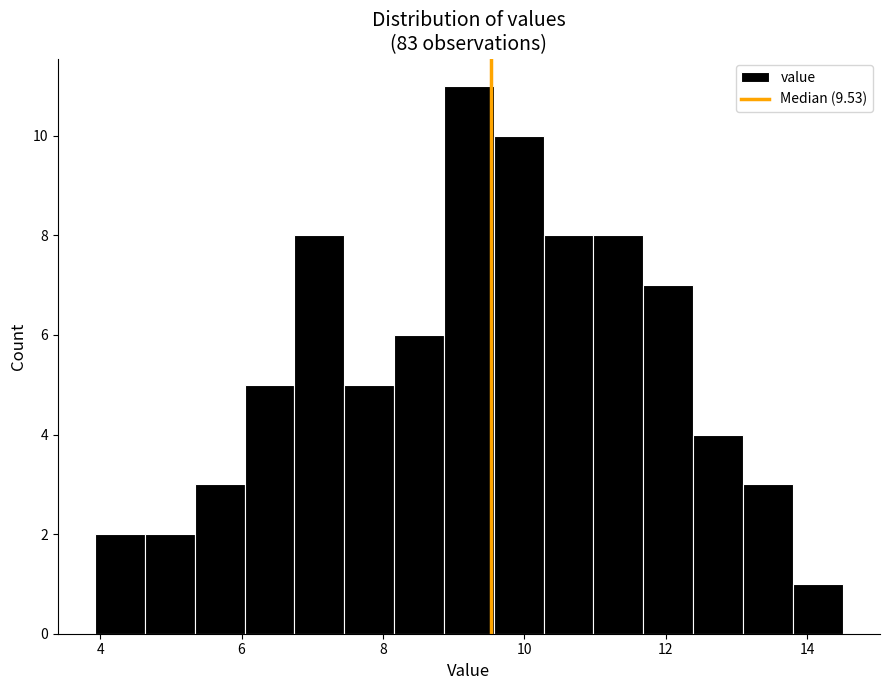

Read against the x-axis, roughly where is the centre of the tallest bar?

9.2